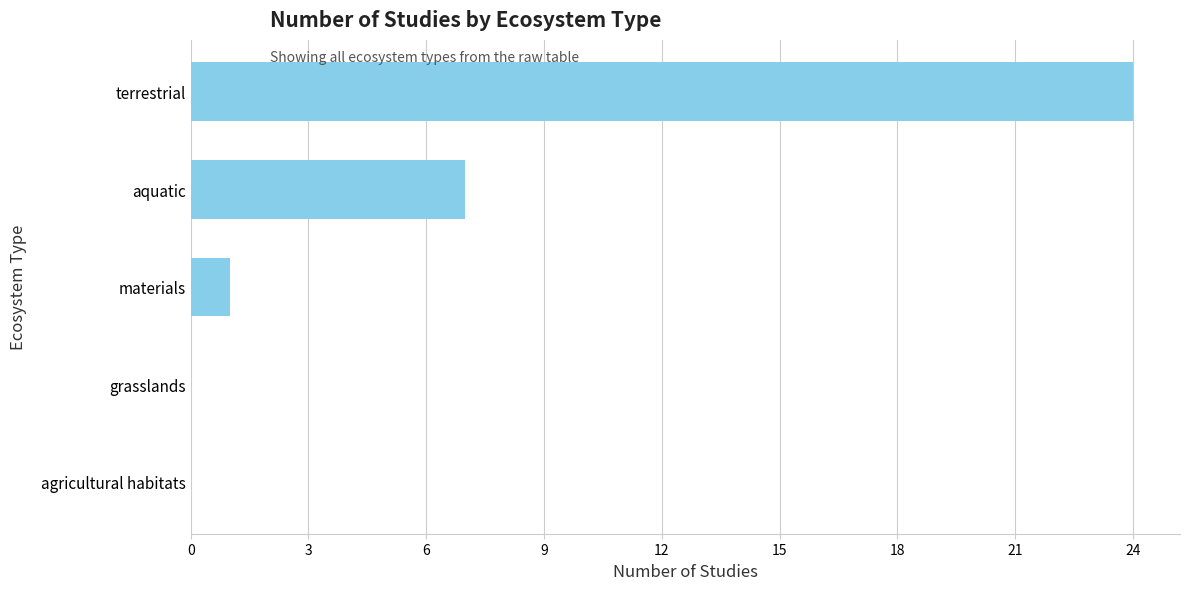

How many categories are shown in the chart?

5